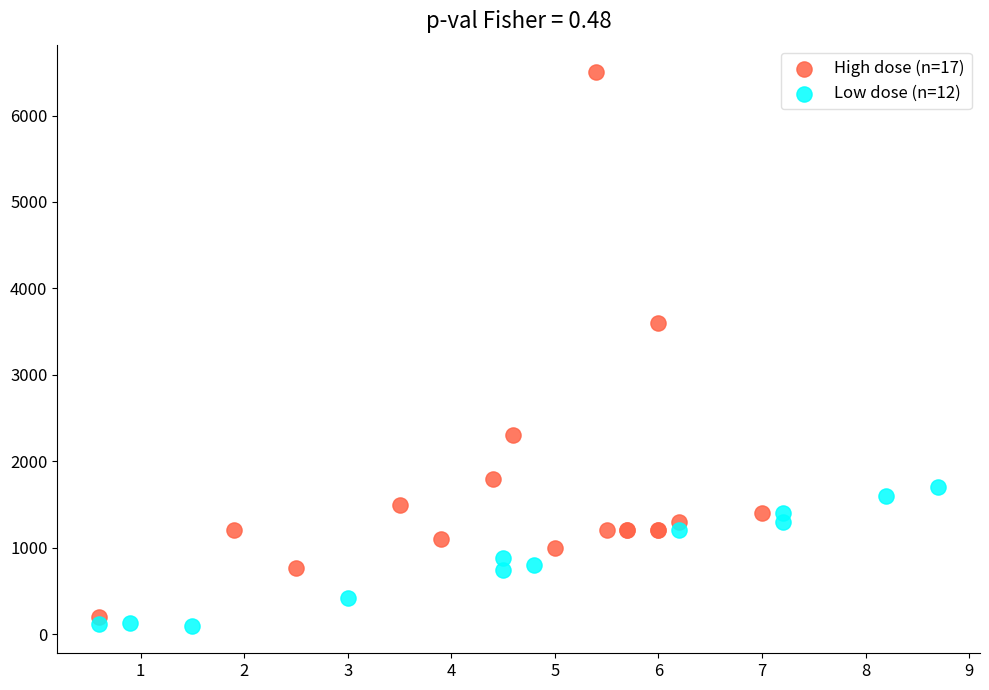

Which series reaches the minimum Y coordinate?

Low dose (n=12)